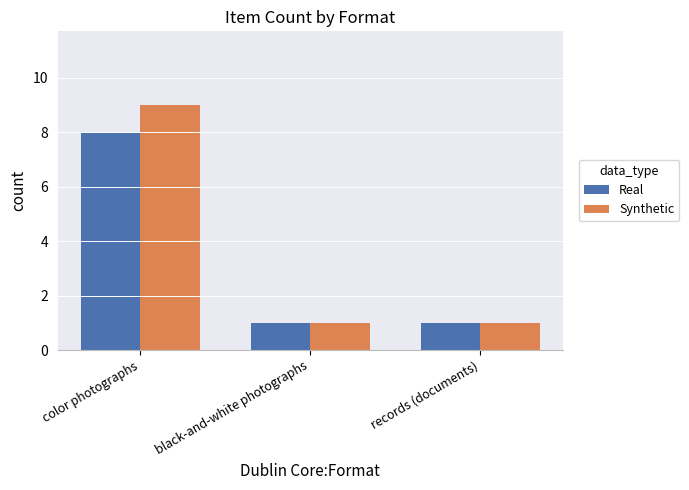

What is the label of the 3rd bar from the right?

color photographs